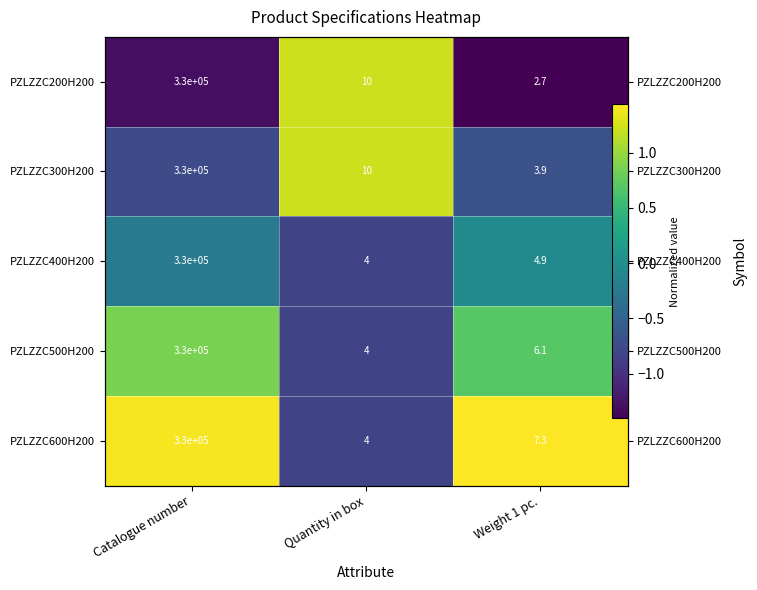

The PZLZZC300H200 series shows 1.2 at Quantity in box. True or false?

True